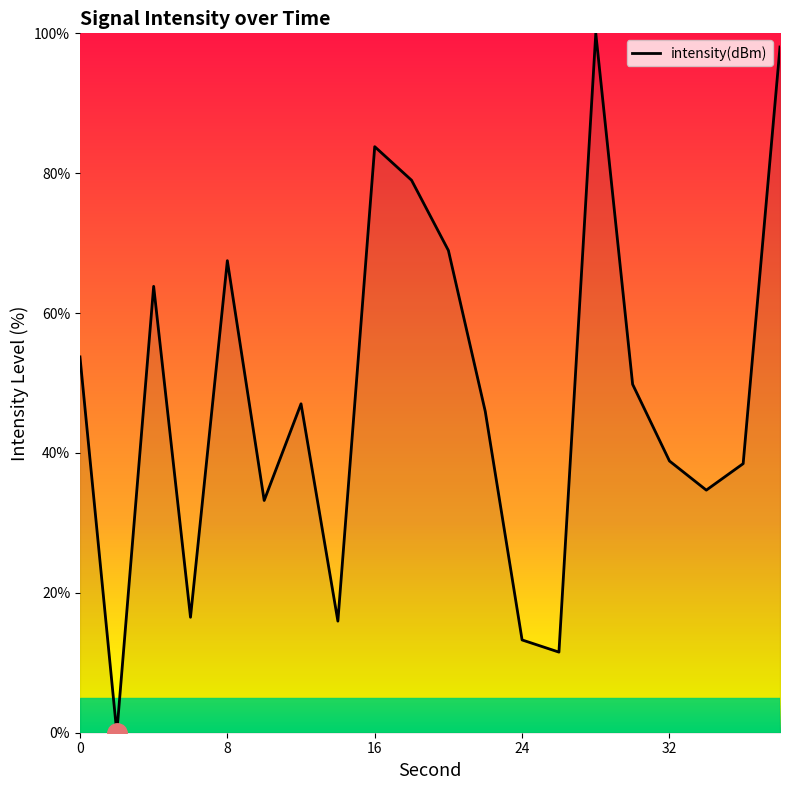

What is the difference between the maximum and minimum values?

100.0